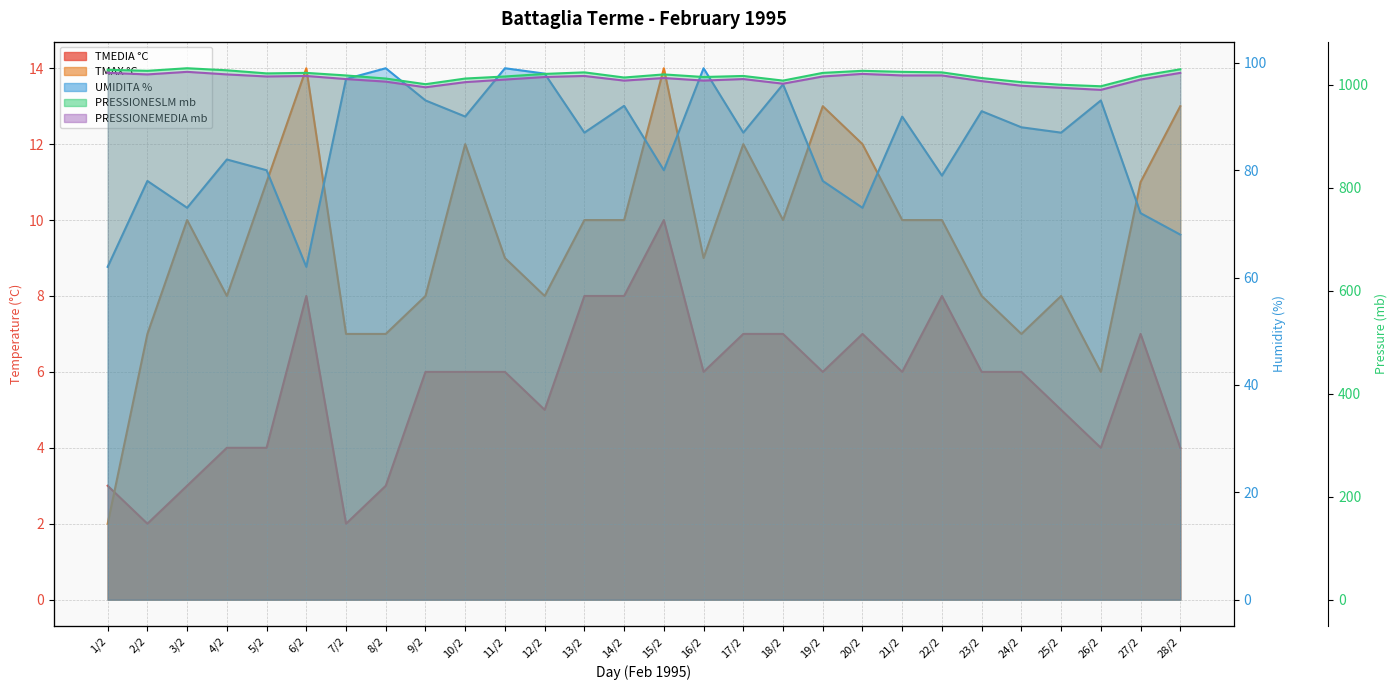

True or false: PRESSIONESLM mb and PRESSIONEMEDIA mb intersect in this chart.

False